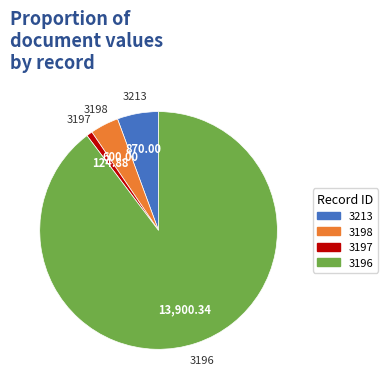

Count the number of slices in the pie.

4